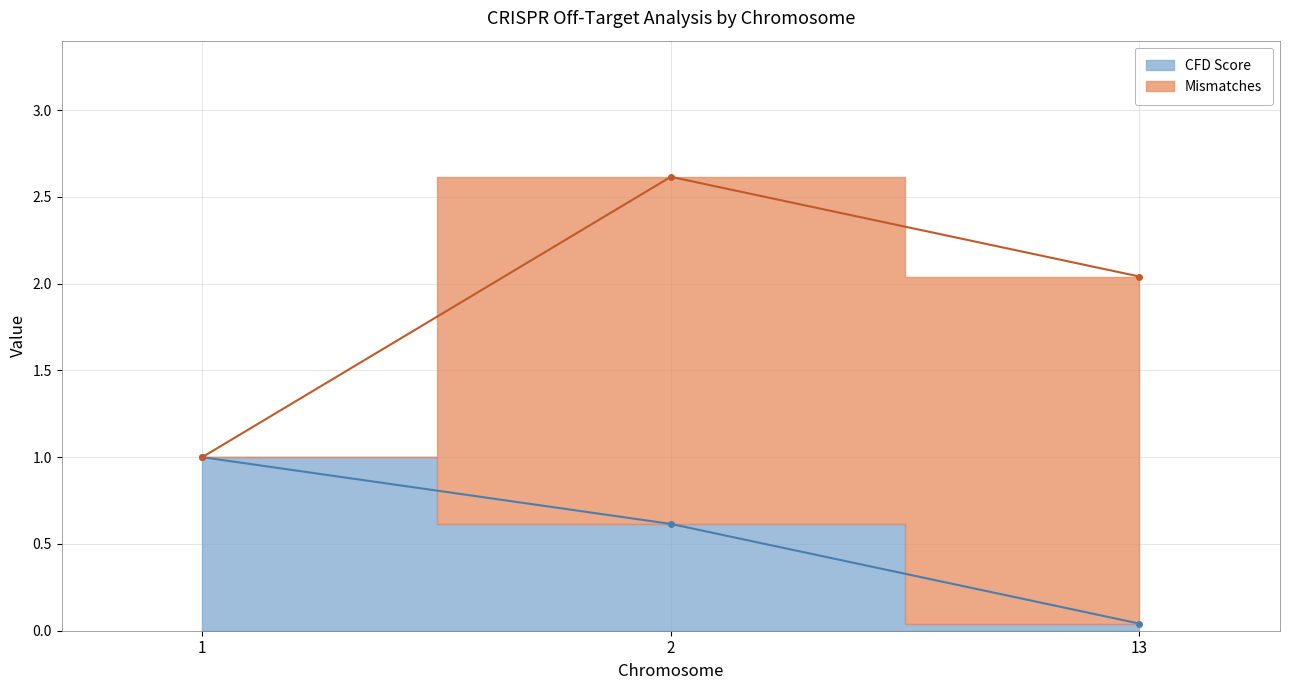

Is it true that the value at 2 is 0.8?

False